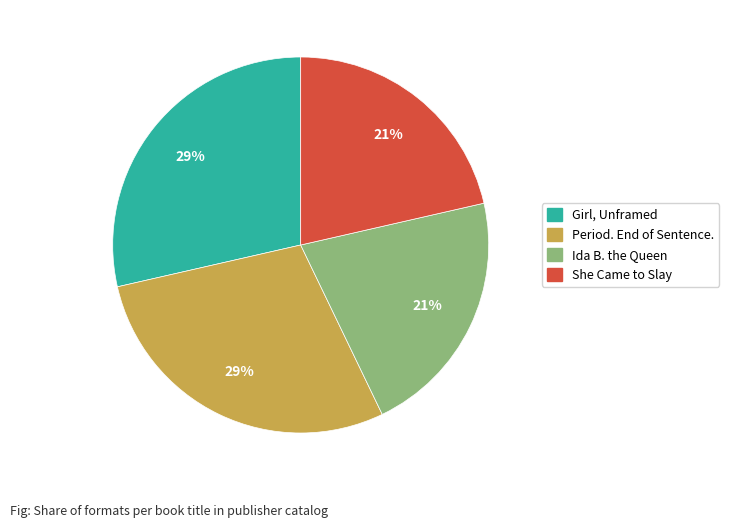

Do Ida B. the Queen and She Came to Slay together represent more than half of the pie?

No